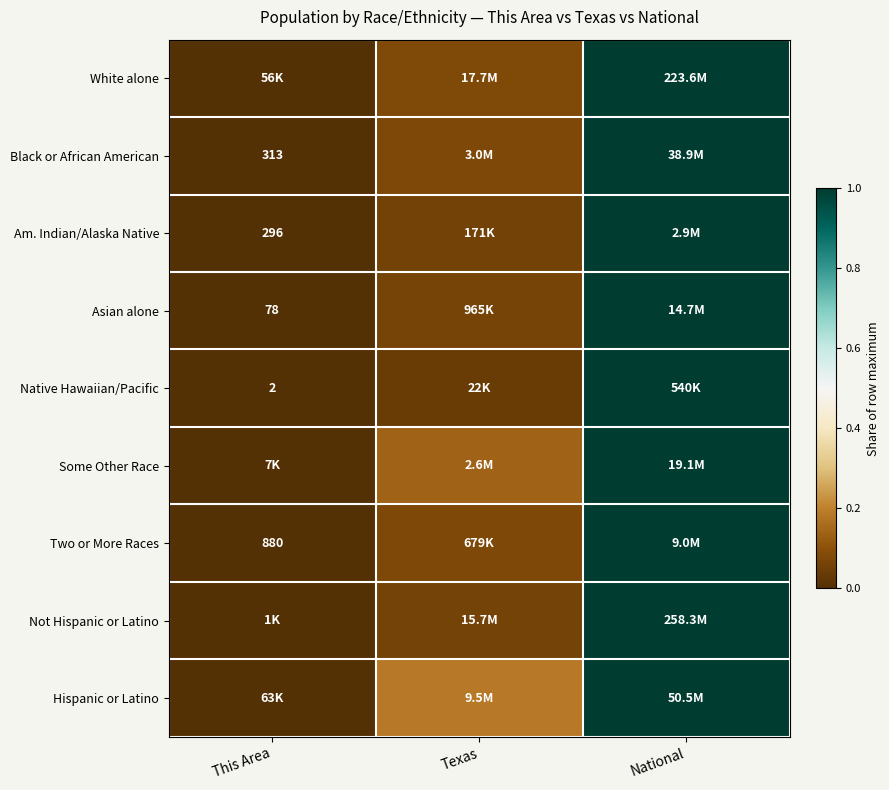

What is the greatest value displayed?

1.0